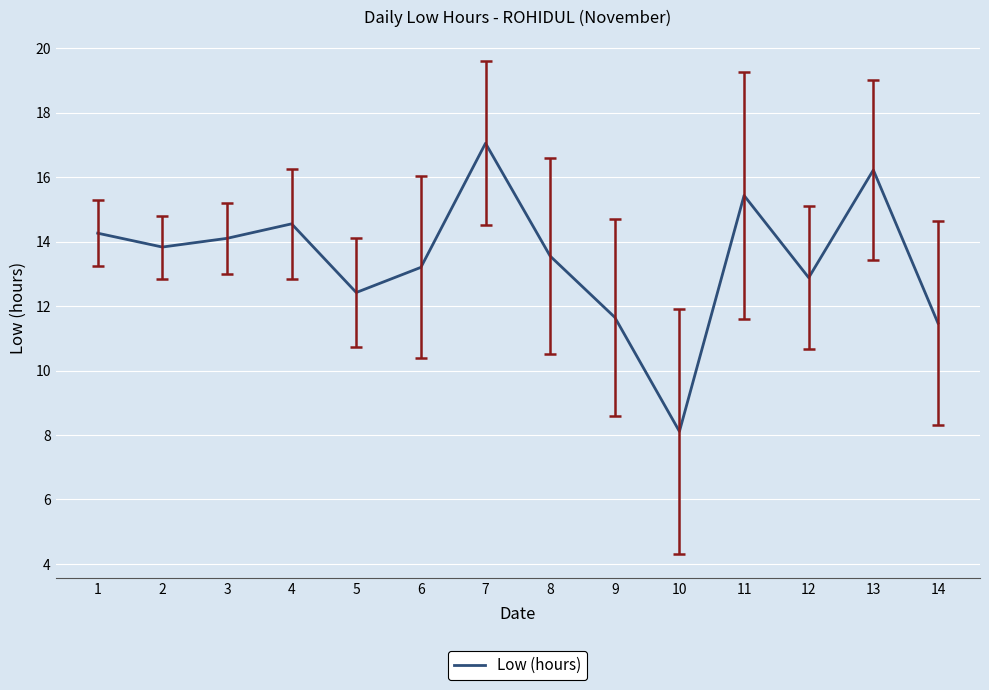

Reading right to left, list all the values displayed in this chart.

11.5	16.2	12.9	15.4	8.1	11.7	13.6	17.1	13.2	12.4	14.6	14.1	13.8	14.3